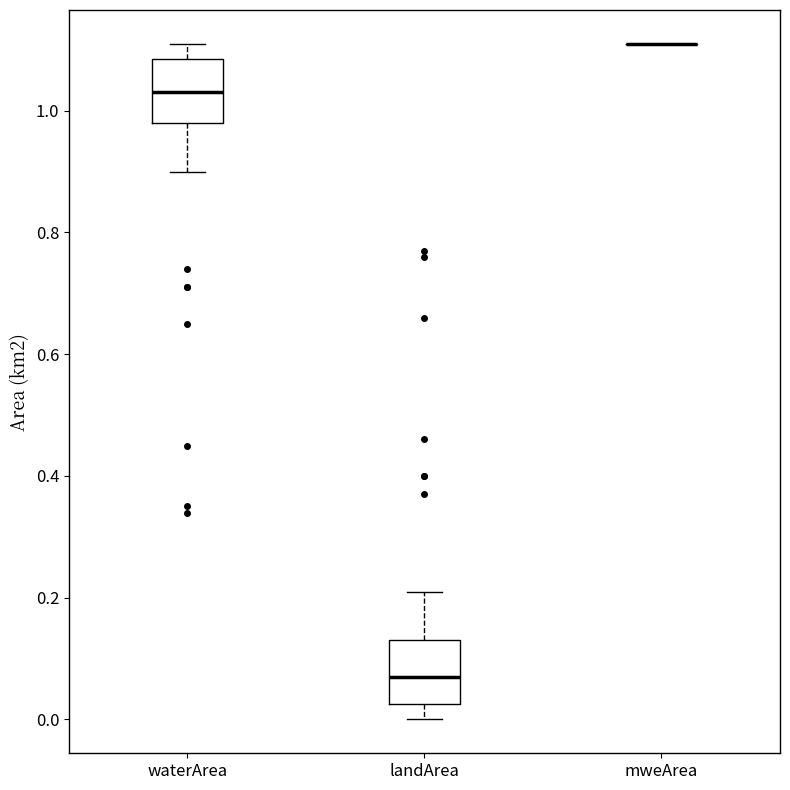

Reading left to right, transcribe this box plot: for each box, give where its median line is, the range the box spans, and where its two whiskers end, as read against the y-axis. The values are not printed on the chart, so give them approximately, as read against the axis.

waterArea: median 1.04, box 0.98 to 1.08, whiskers 0.90 to 1.12
landArea: median 0.08, box 0.02 to 0.14, whiskers 0.00 to 0.22
mweArea: box collapsed to a line at 1.12, whiskers 1.12 to 1.12